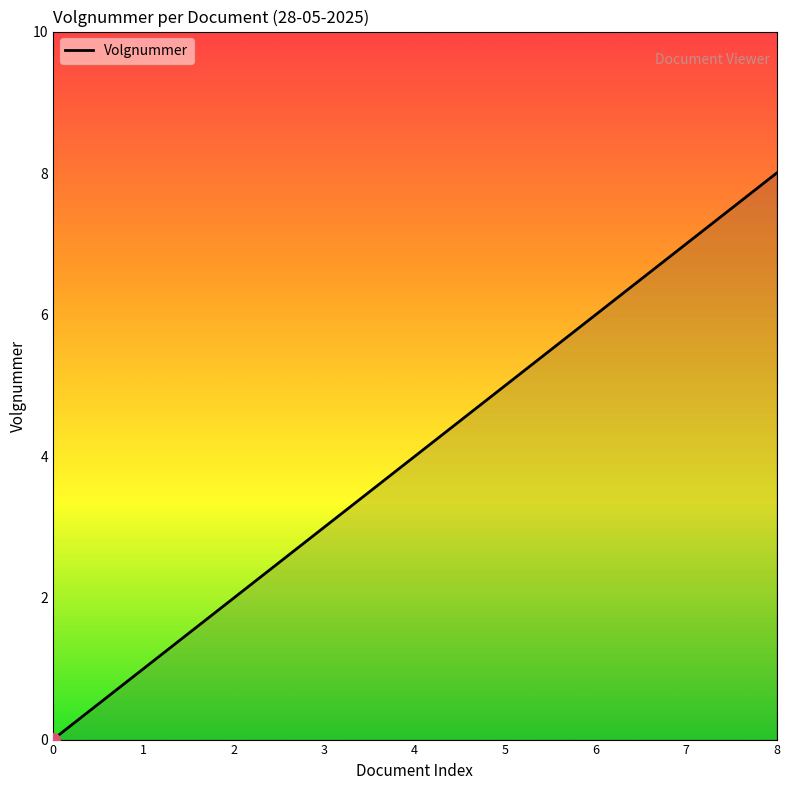

Which label corresponds to the largest value in the chart?

8